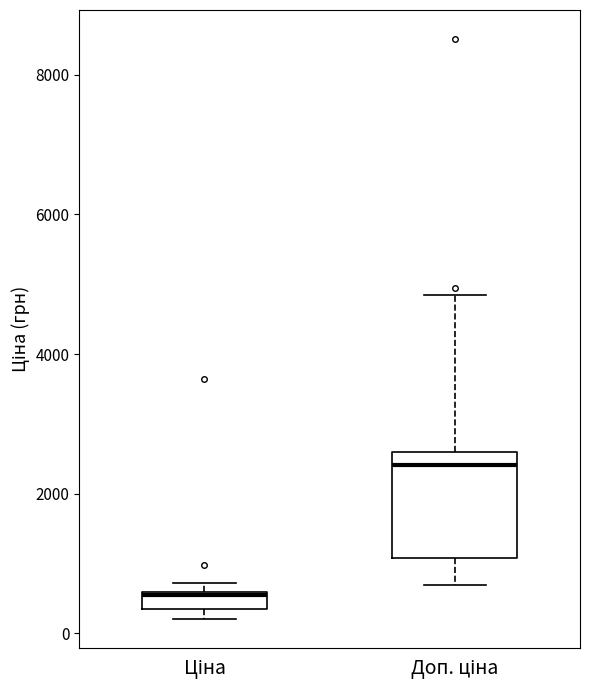

Which box is the tallest, from its lower edge to its upper edge?

Доп. ціна